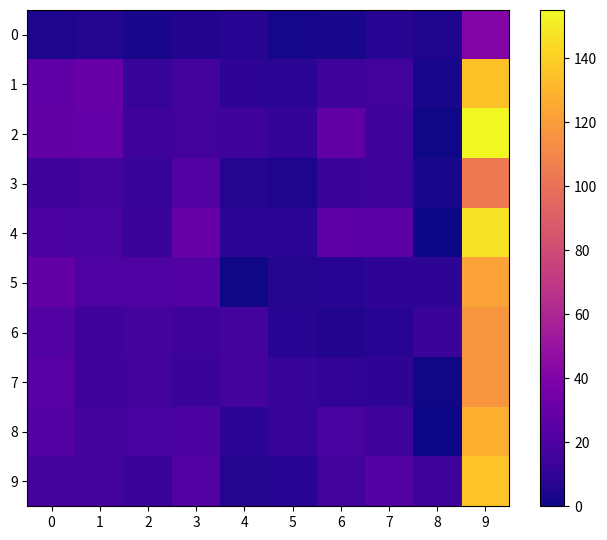

Which category has the highest value across all series?

9